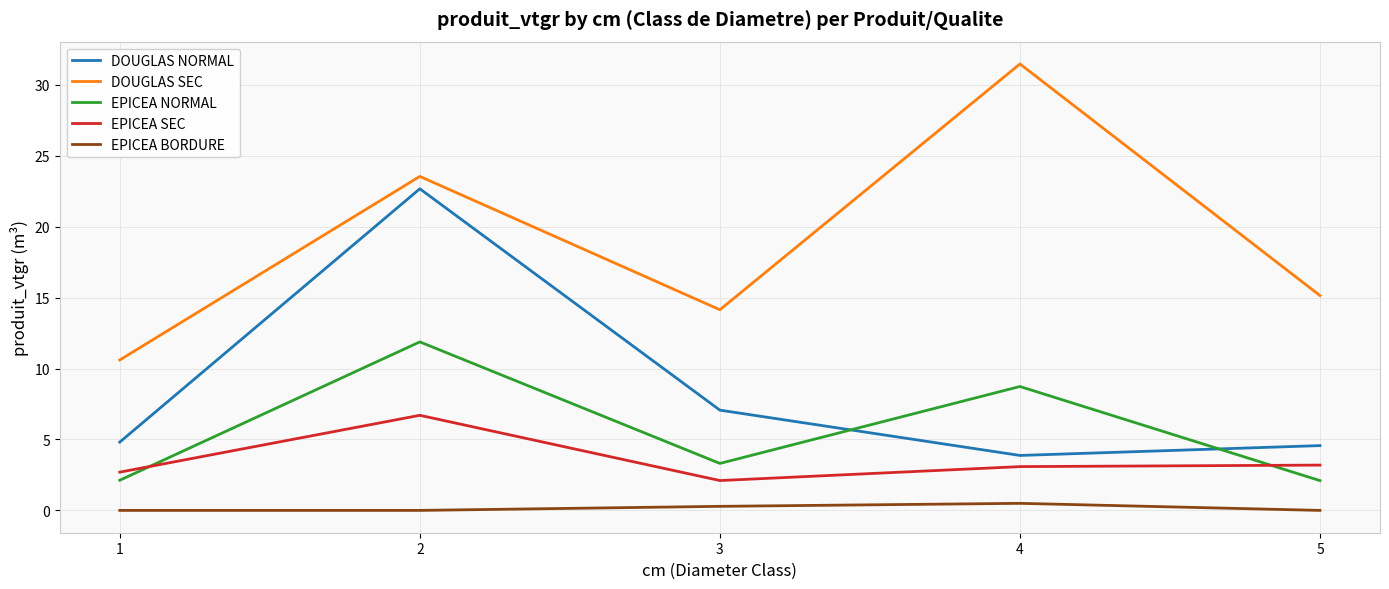

True or false: DOUGLAS NORMAL and DOUGLAS SEC intersect in this chart.

False